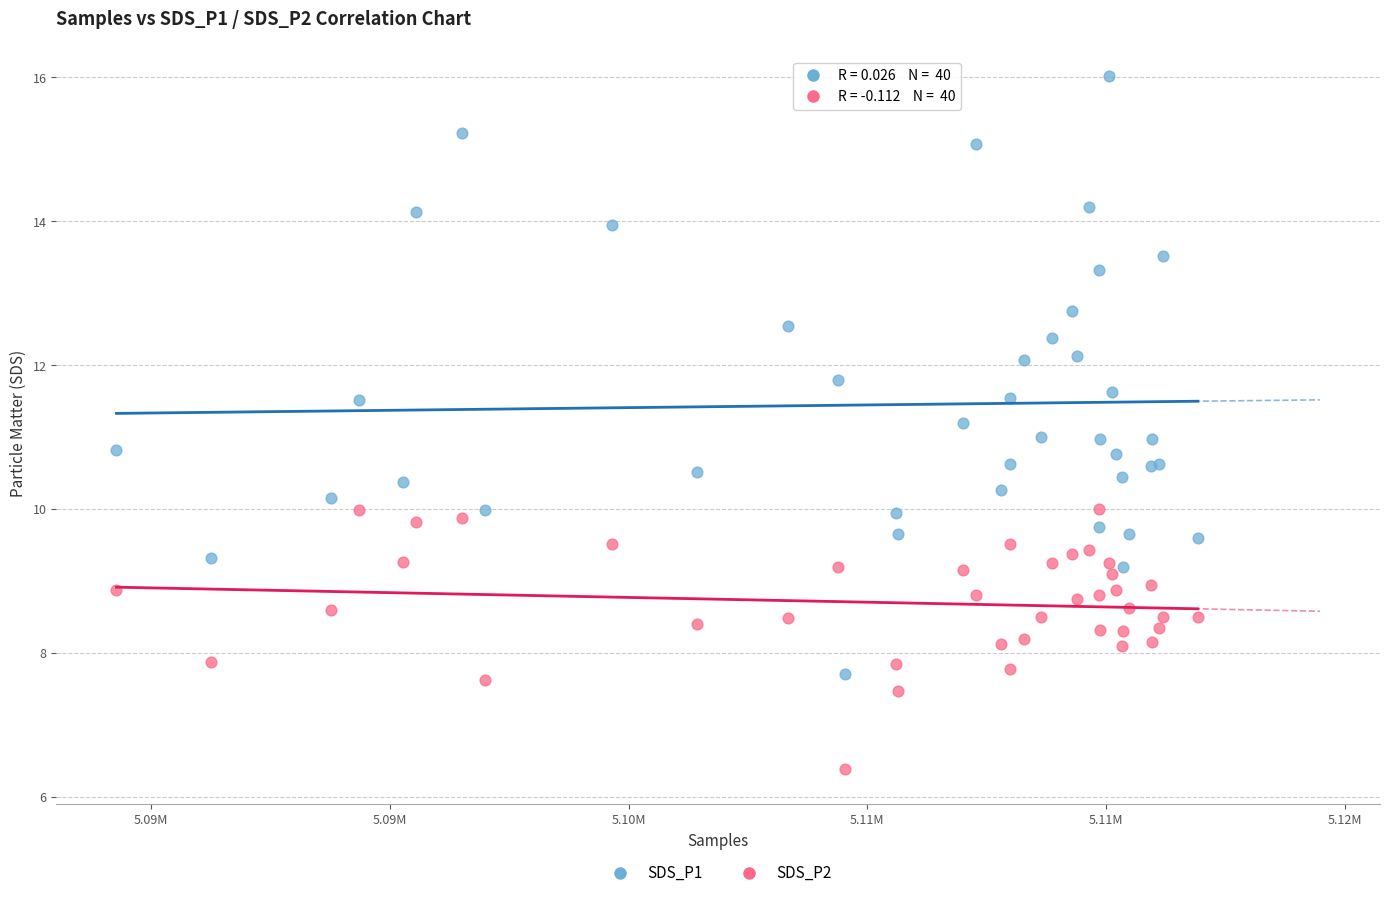

Which series contains the highest Y value?

SDS_P1